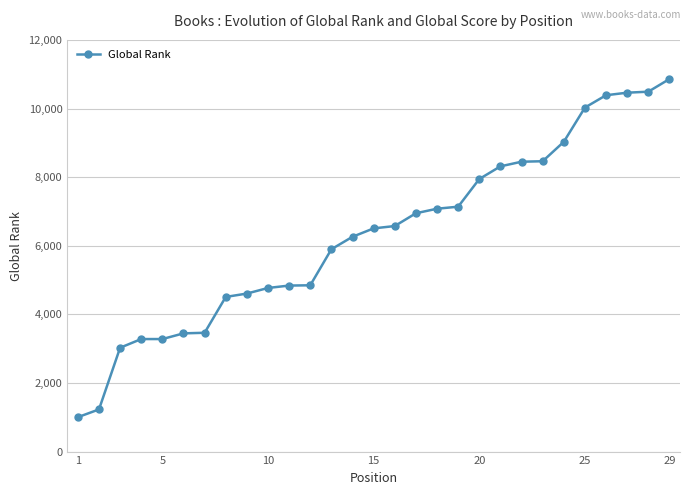

What is the sum of all values?

183123